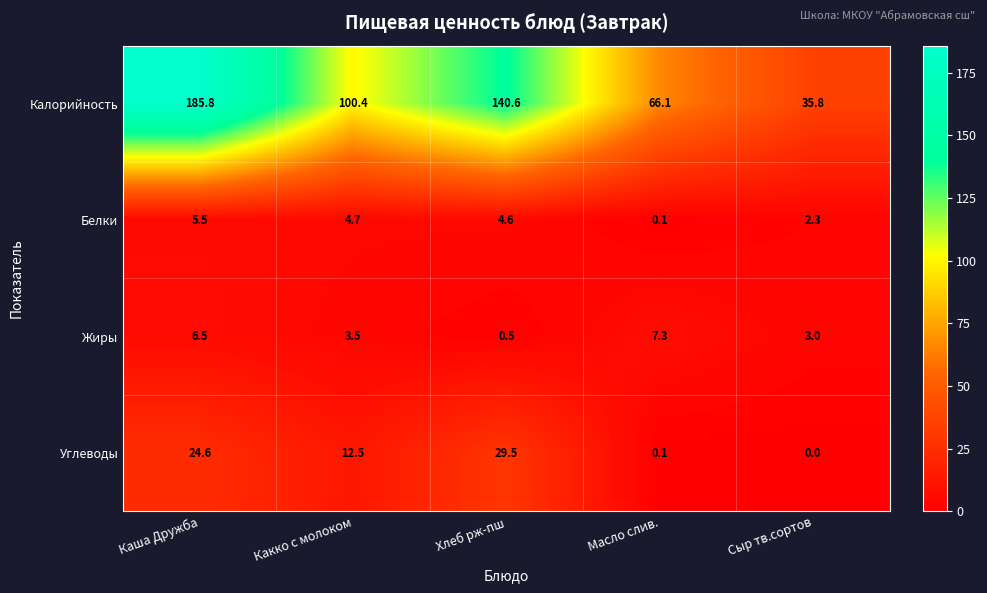

What is the greatest value displayed?

185.8